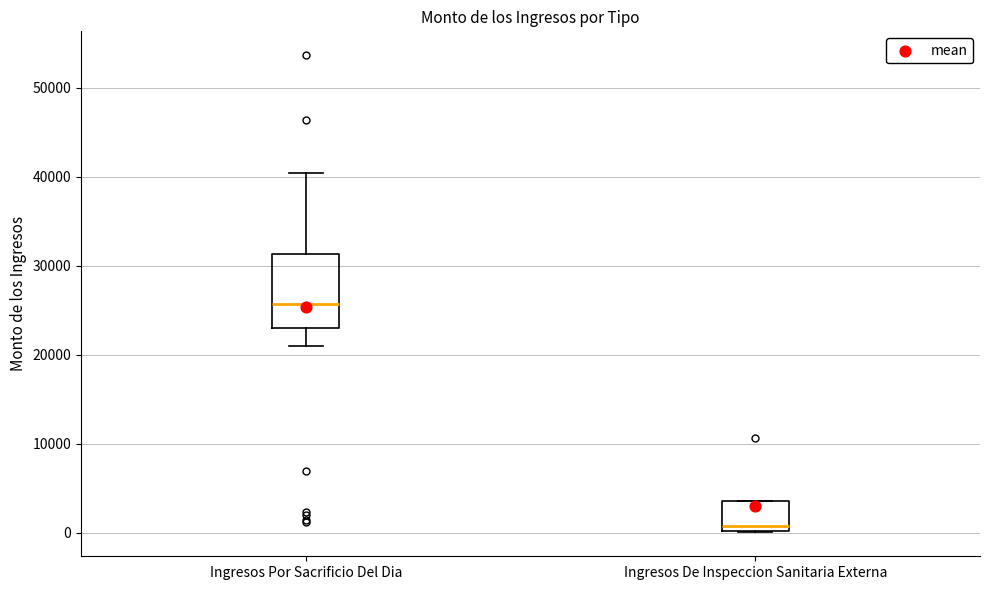

Where does the median line of the box for Ingresos De Inspeccion Sanitaria Externa sit on the y-axis? The values are not printed on the chart, so give them approximately, as read against the axis.

1000